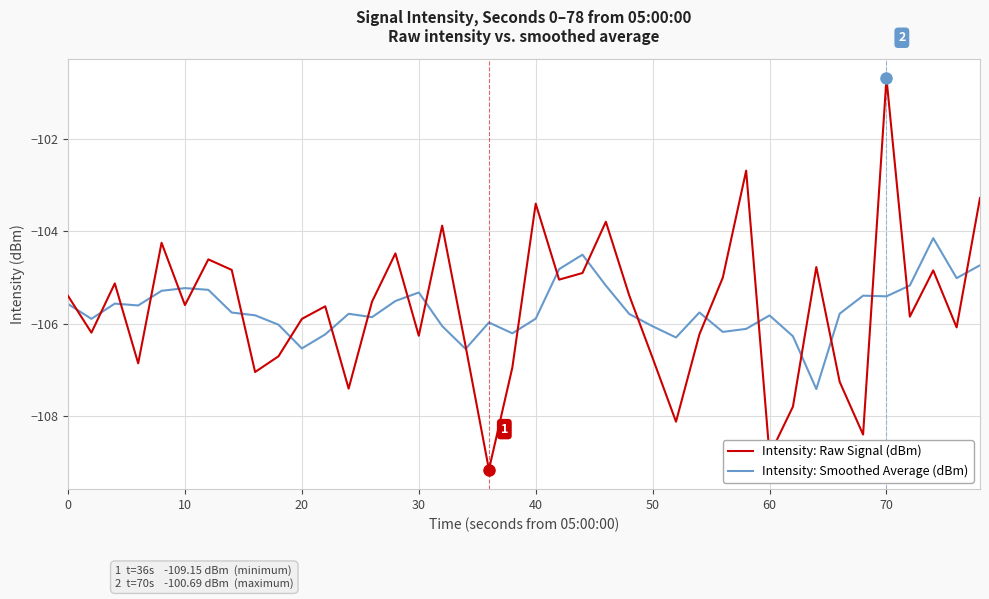

Rank the series by their maximum value, from lowest to highest.

Intensity: Smoothed Average (dBm), Intensity: Raw Signal (dBm)